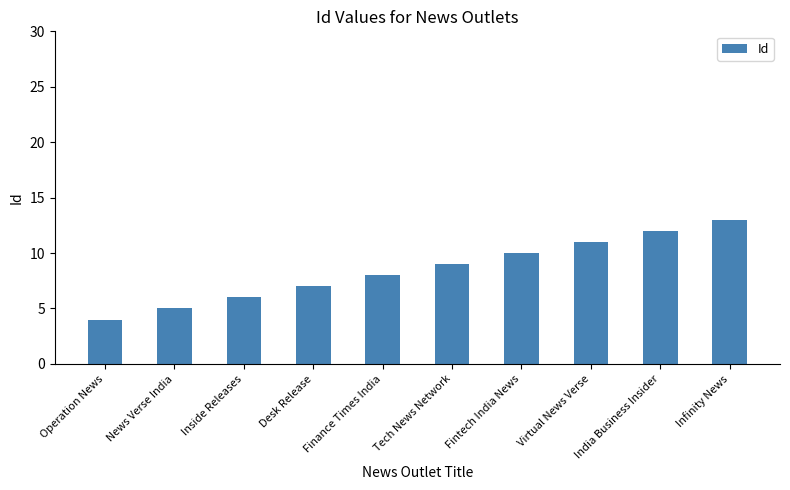

True or false: the data shows 2 at Operation News.

False